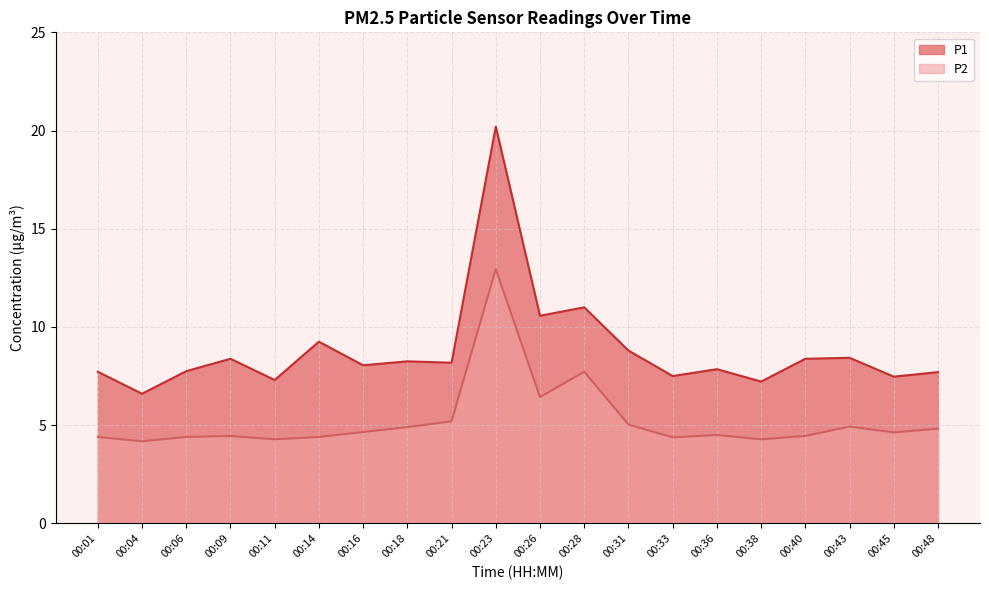

What is the difference between the P1 values at 00:26 and 00:01?

2.9